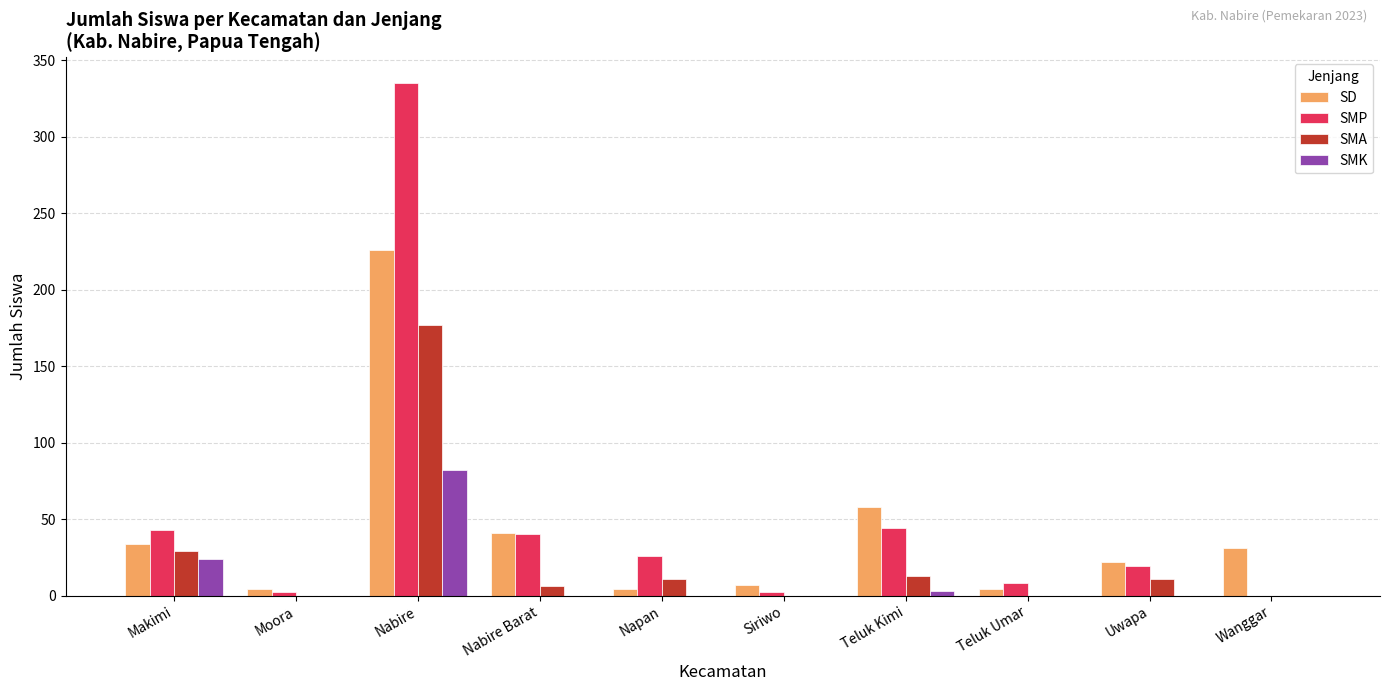

What are all the series names shown in the legend?

SD, SMP, SMA, SMK